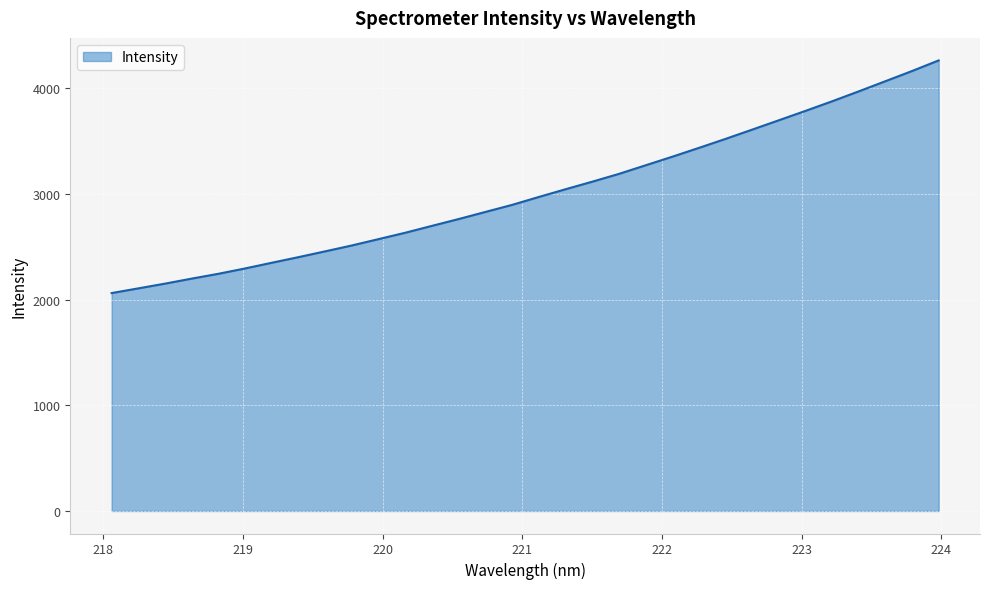

What is the maximum value shown in the chart?

4261.3